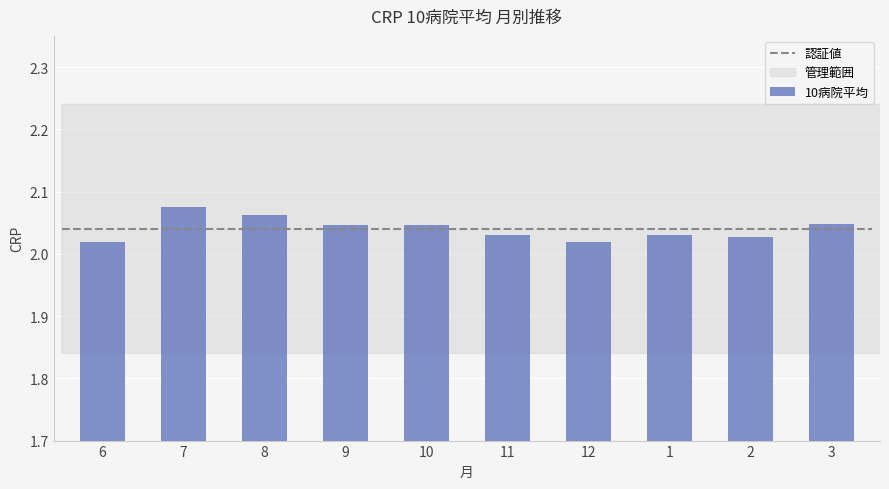

What is the sum of the values at 9 and 8?

4.1